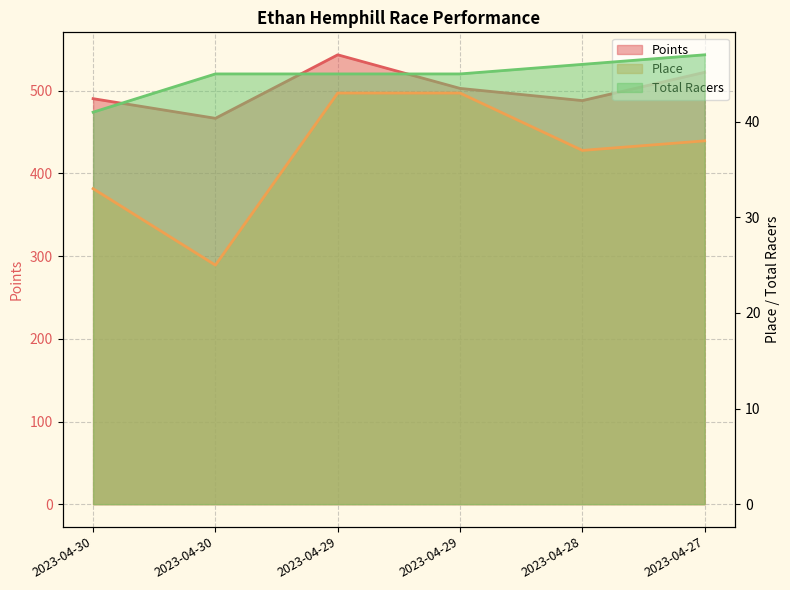

Between 2023-04-29 and 2023-04-30, which is larger?

2023-04-29